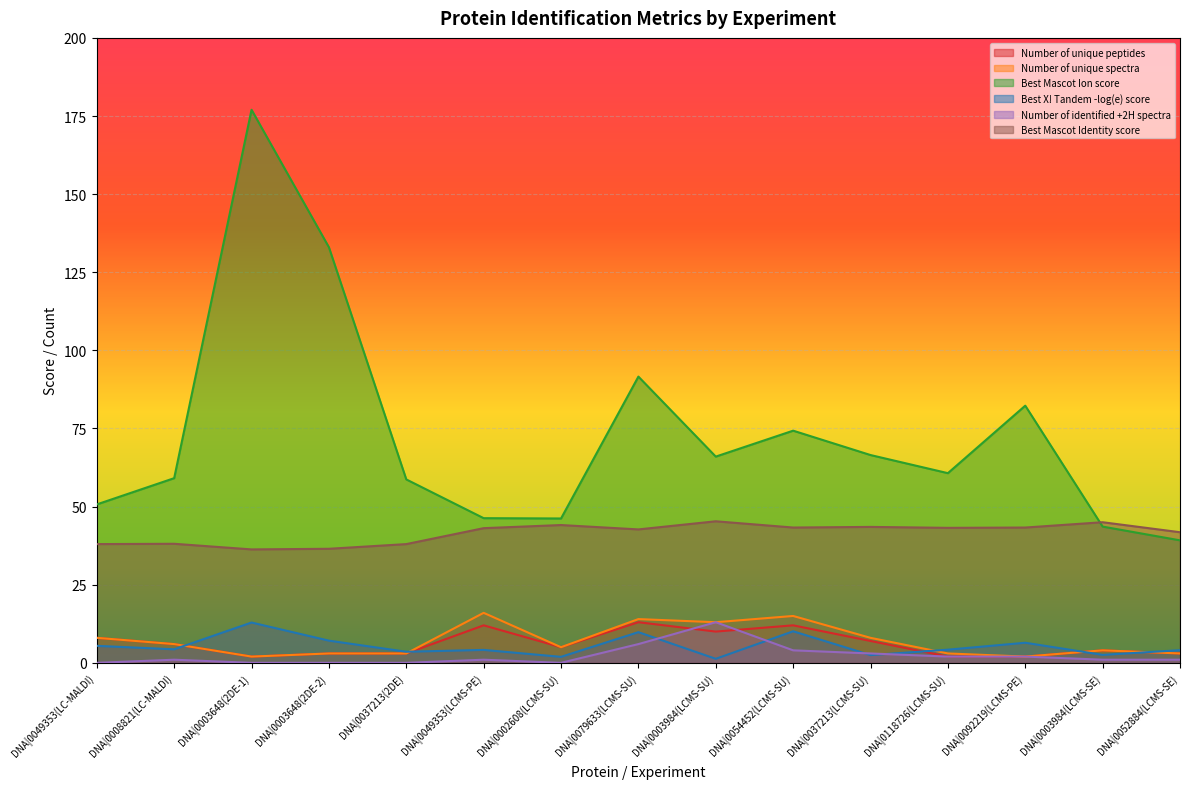

True or false: Best Mascot Identity score and Number of identified +2H spectra intersect in this chart.

False